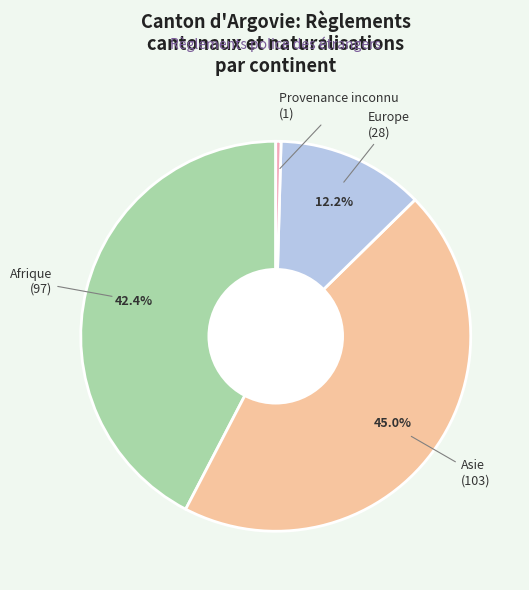

Count the number of slices in the pie.

4